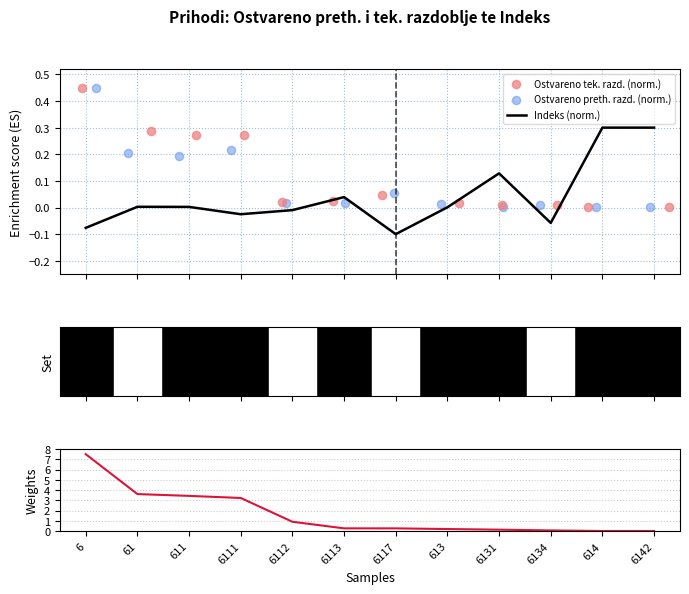

Which series reaches the maximum Y coordinate?

Ostvareno preth. razd.